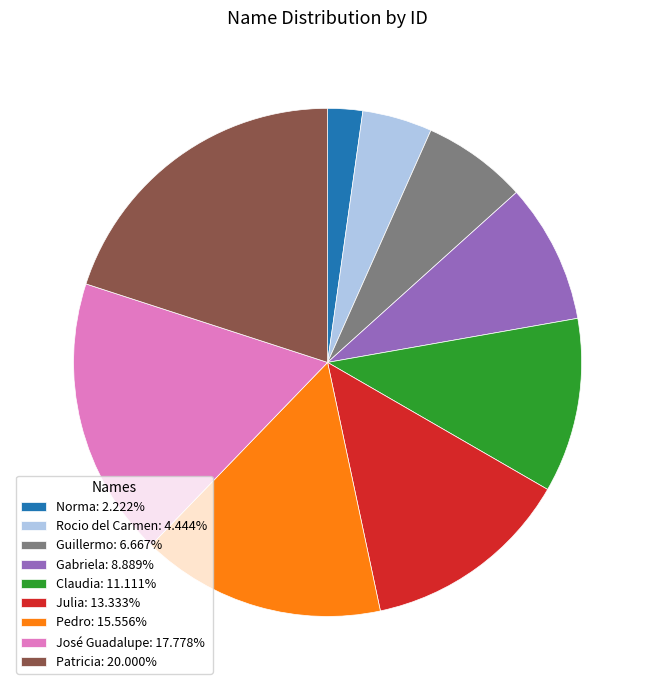

Does José Guadalupe: 17.778% account for over 50% of the chart?

No